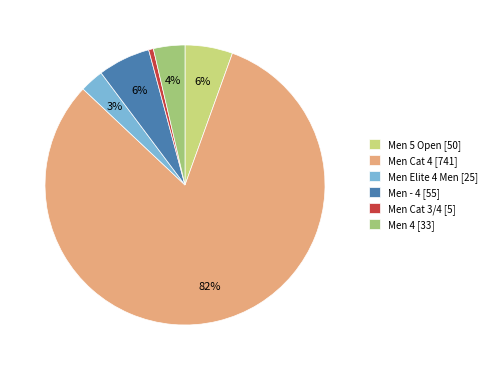

Which has a higher value, Men 5 Open [50] or Men Cat 3/4 [5]?

Men 5 Open [50]